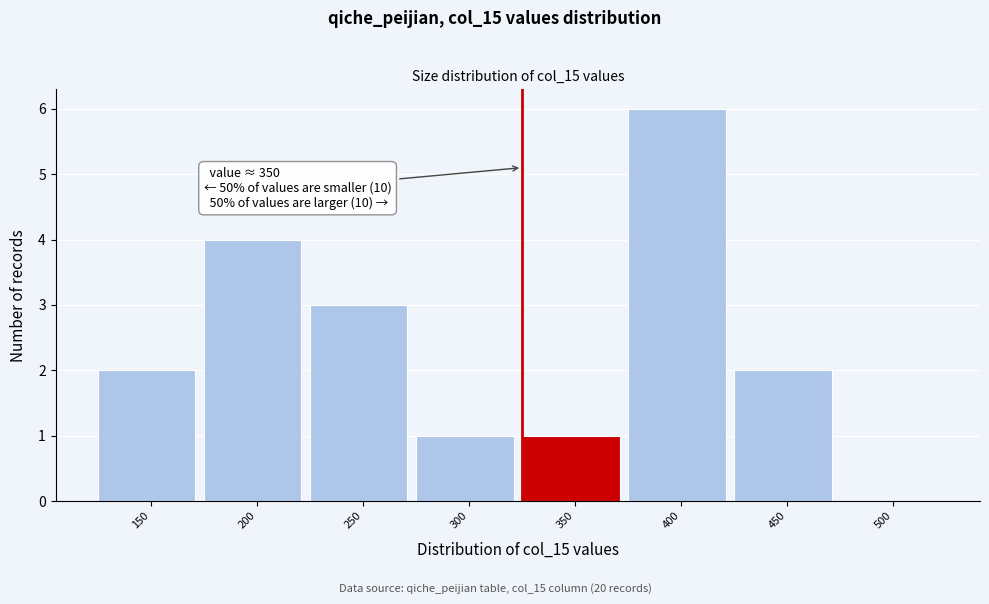

Reading right to left, extract all data points from this chart.

500=0	450=2	400=6	350=1	300=1	250=3	200=4	150=2